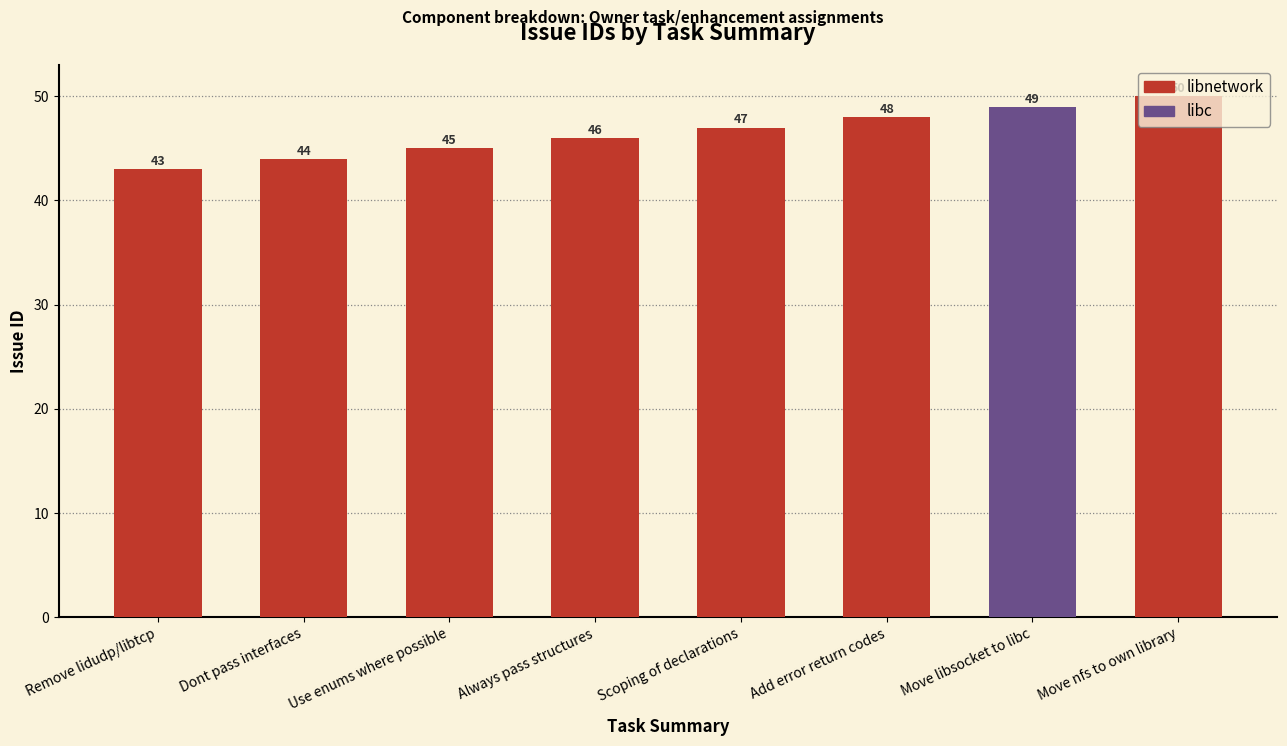

Reading left to right, what are all the values shown in this chart?

Remove lidudp/libtcp=43	Dont pass interfaces=44	Use enums where possible=45	Always pass structures=46	Scoping of declarations=47	Add error return codes=48	Move libsocket to libc=49	Move nfs to own library=50